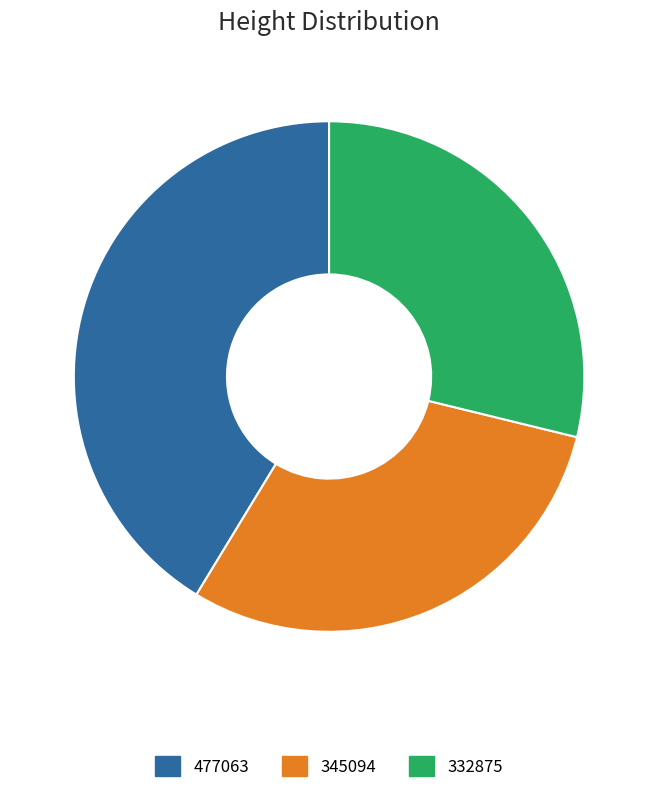

True or false: 332875 accounts for 29% of the total.

True